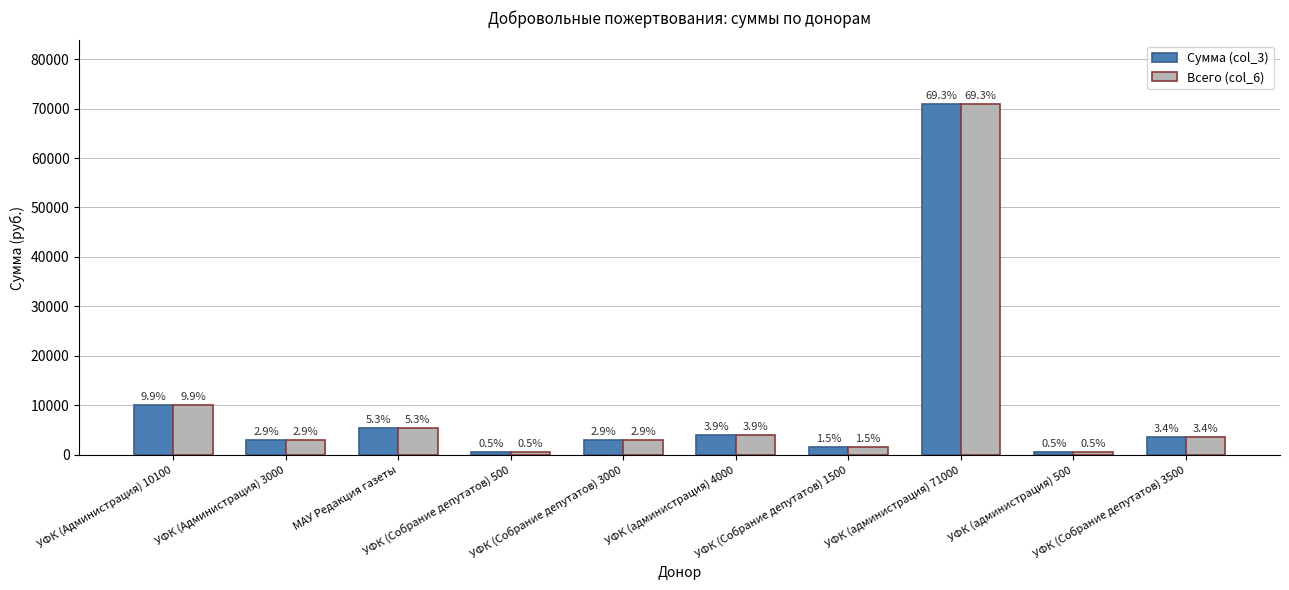

How many groups of bars are there?

10